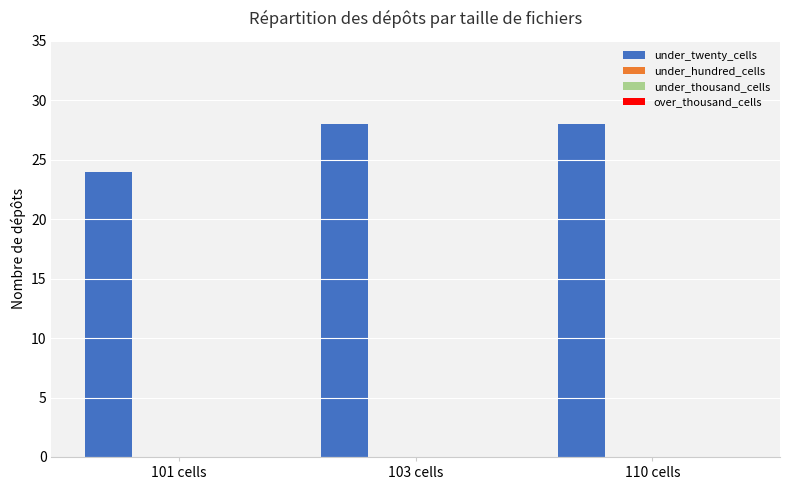

What is the value of the 3rd bar from the left?

28